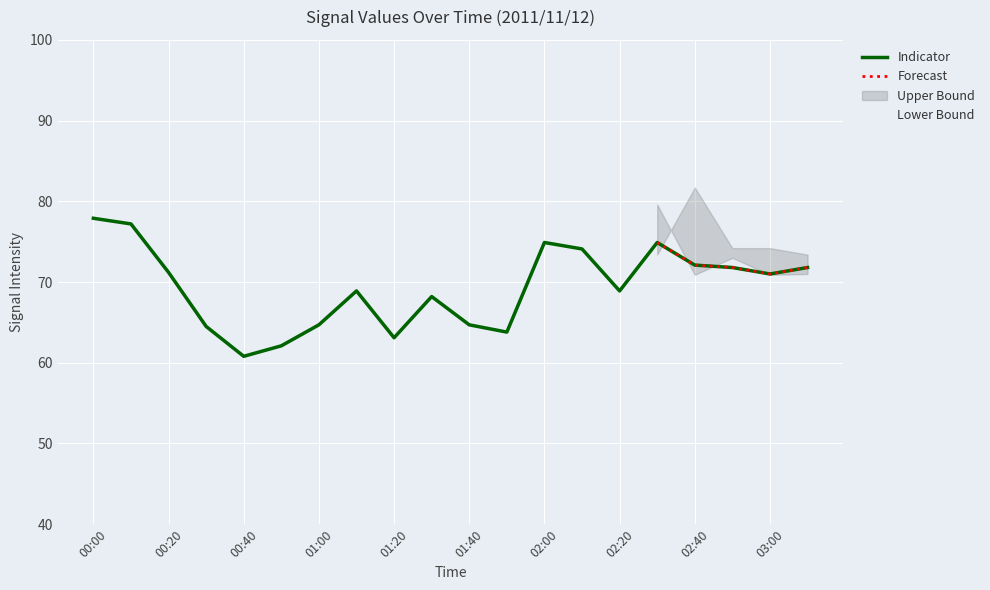

The Indicator series shows 22.7 at 00:40. True or false?

False